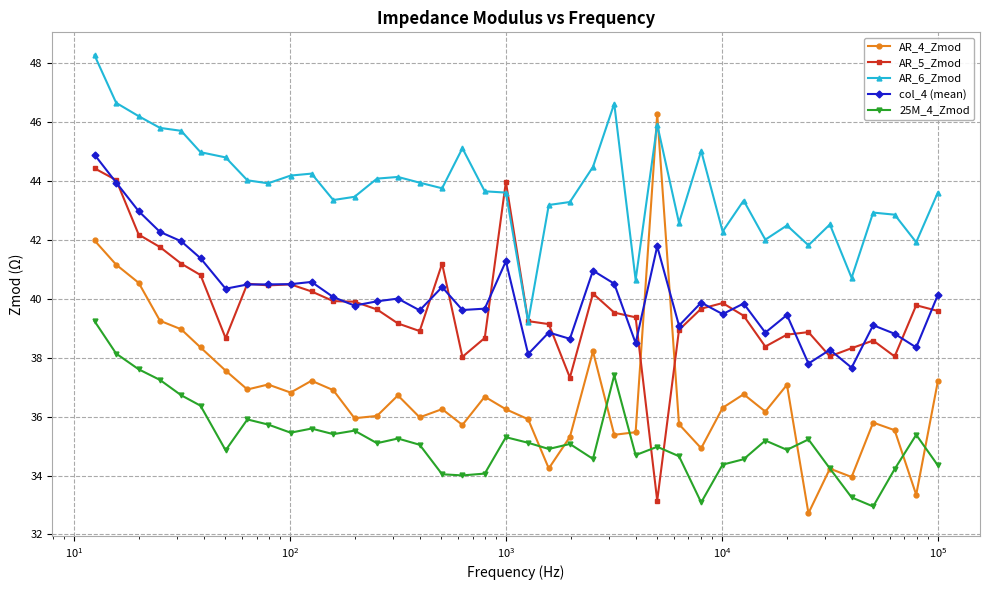

Which series has the largest range (max minus min)?

AR_4_Zmod